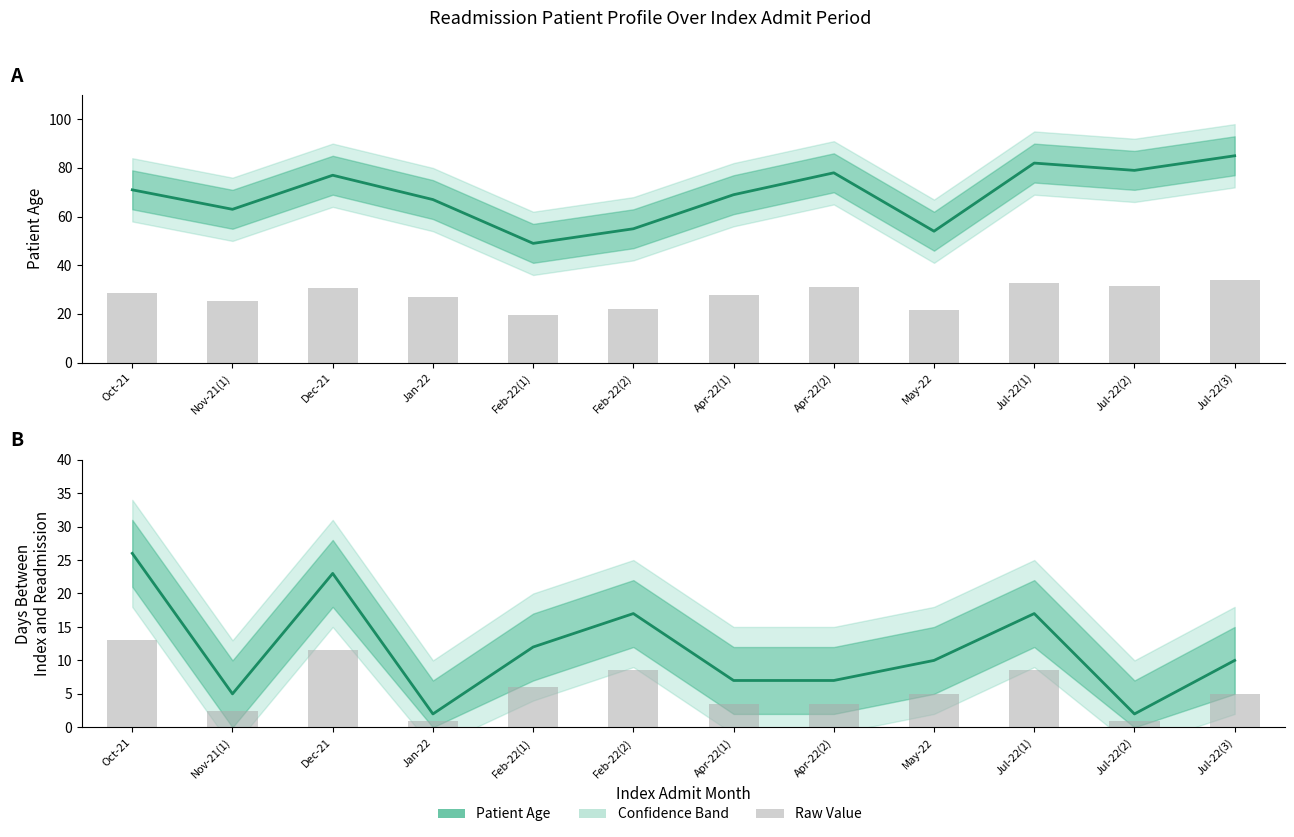

Reading left to right, what are all the values shown in this chart?

Patient Age: 71	63	77	67	49	55	69	78	54	82	79	85
Days Between Index and Readmission: 26	5	23	2	12	17	7	7	10	17	2	10